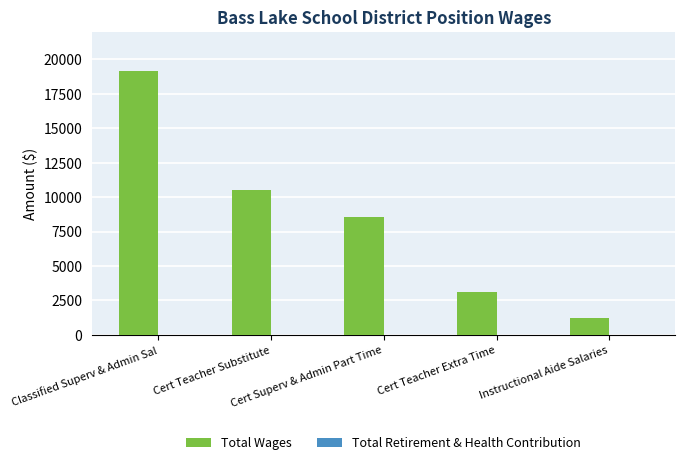

What is the minimum value shown in the chart?

1248